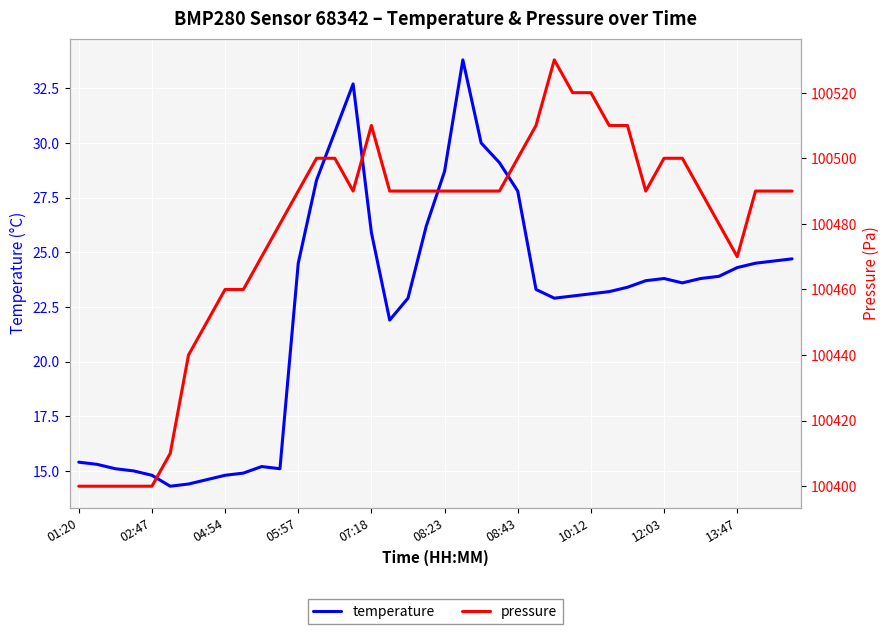

True or false: temperature and pressure cross at least once.

False